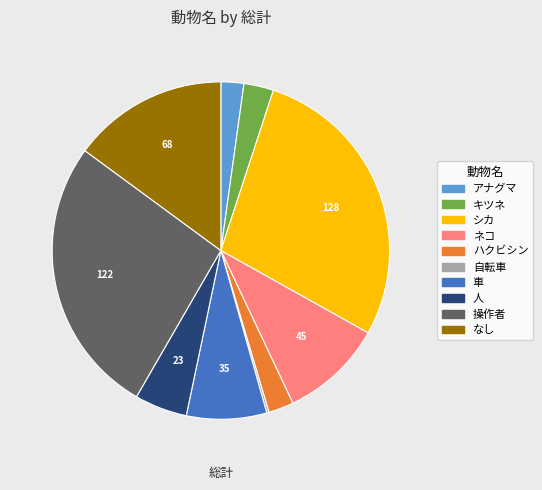

Is it true that ハクビシン is 2% of the pie?

True